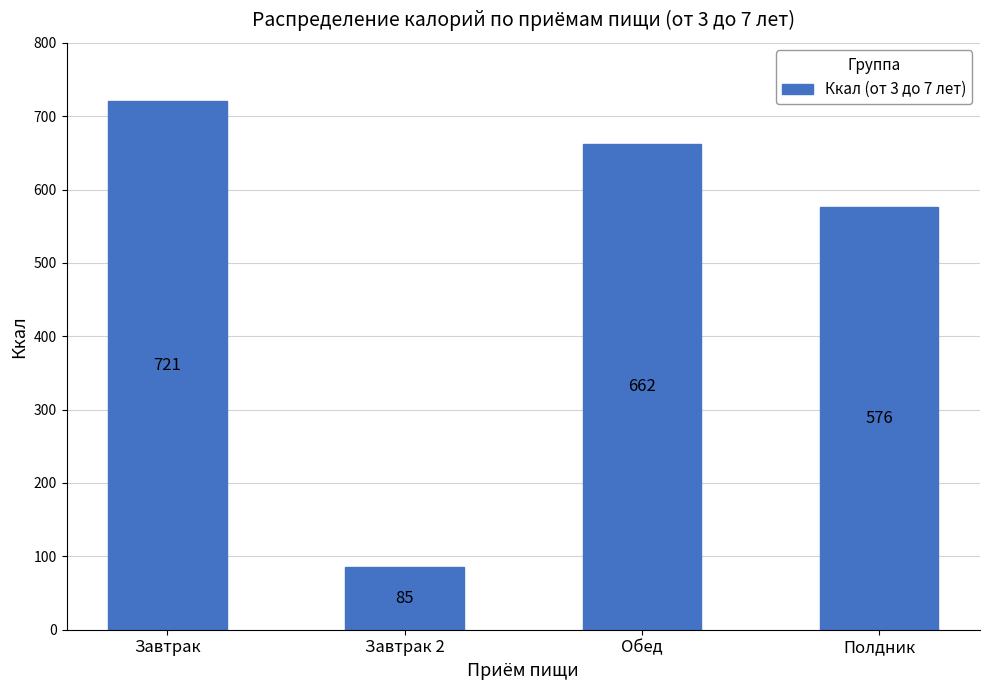

Approximately how many times larger is the value at Полдник compared to Завтрак?

0.8